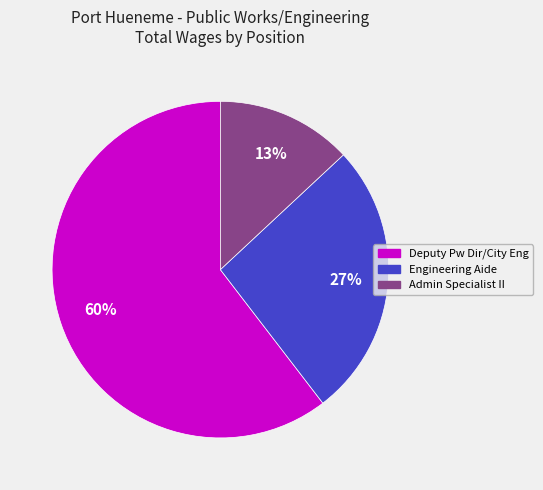

Rank the categories by value from highest to lowest.

Deputy Pw Dir/City Eng, Engineering Aide, Admin Specialist II